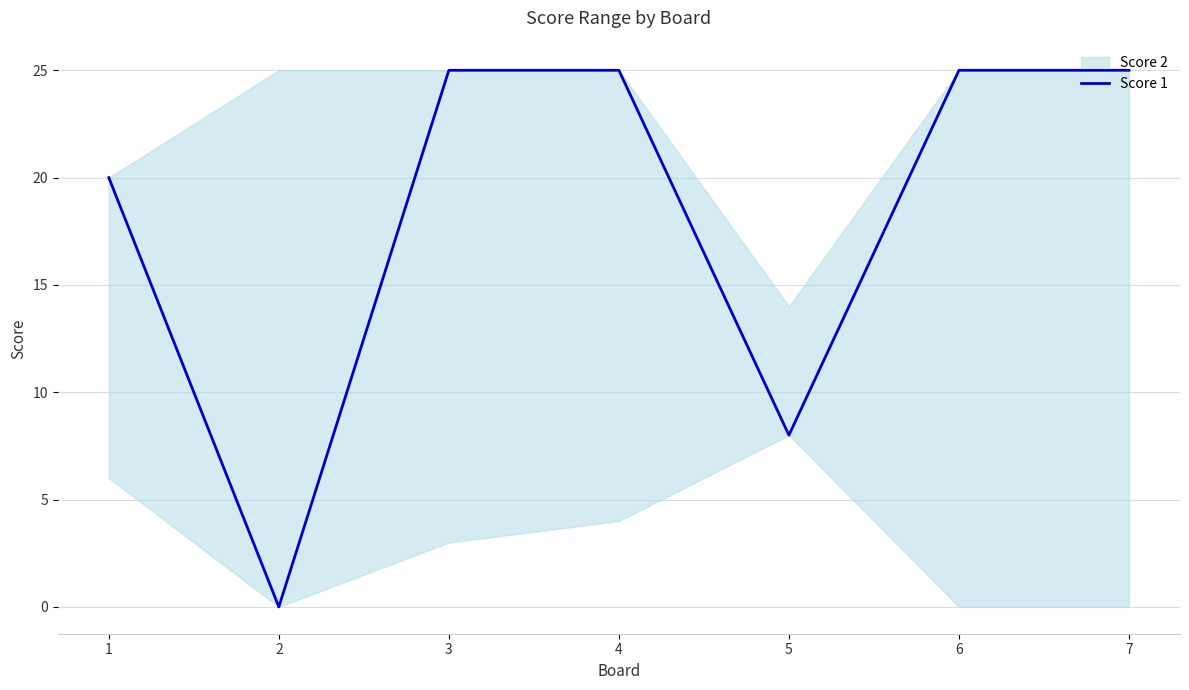

What is the greatest value displayed?

25